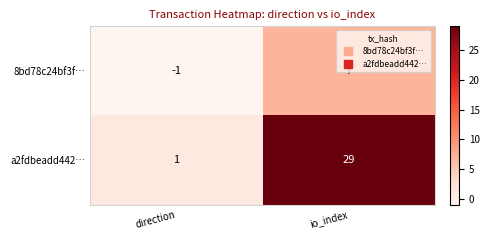

What is the average value of the a2fdbeadd442… series?

15